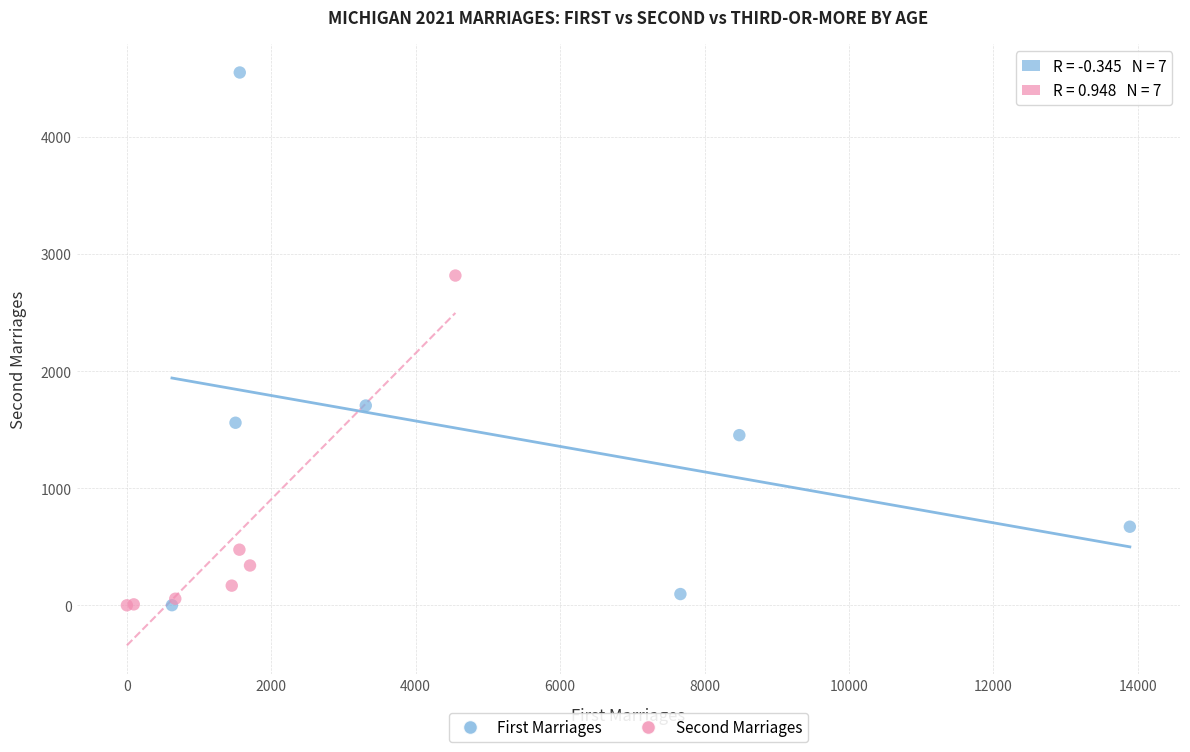

What are all the series names shown in the legend?

First Marriages, Second Marriages